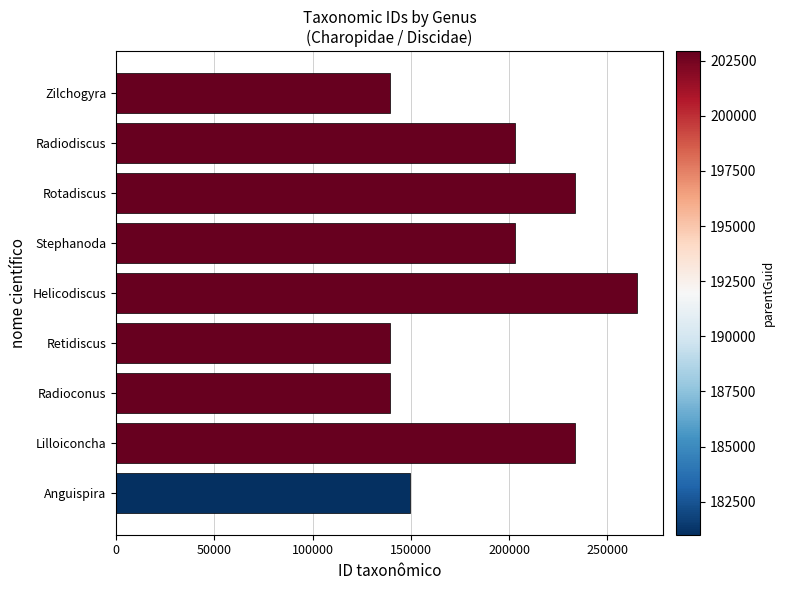

True or false: the data shows 410891 at Lilloiconcha.

False